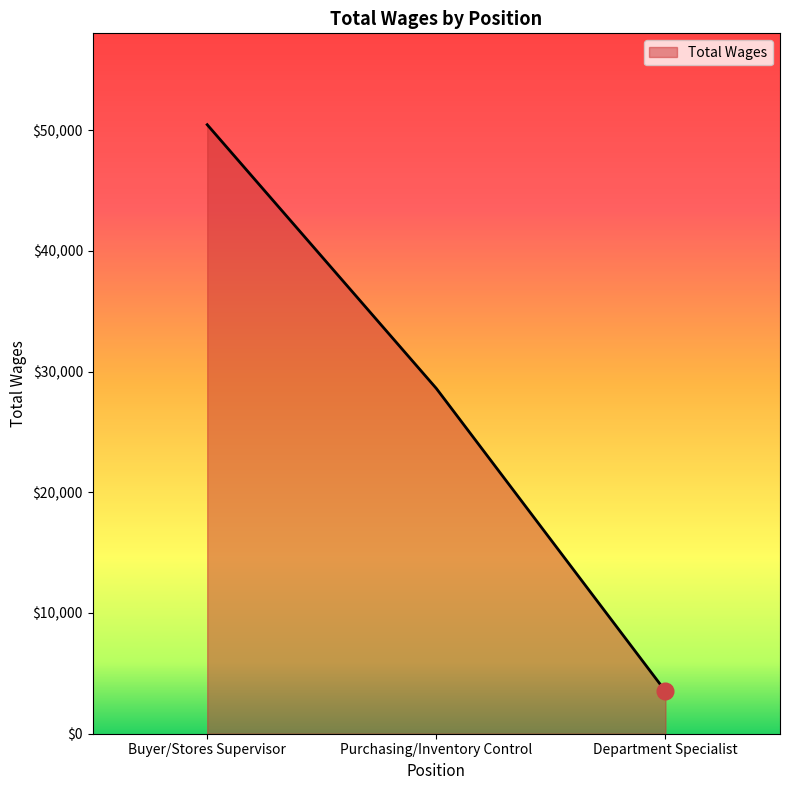

What is the minimum value shown in the chart?

3523